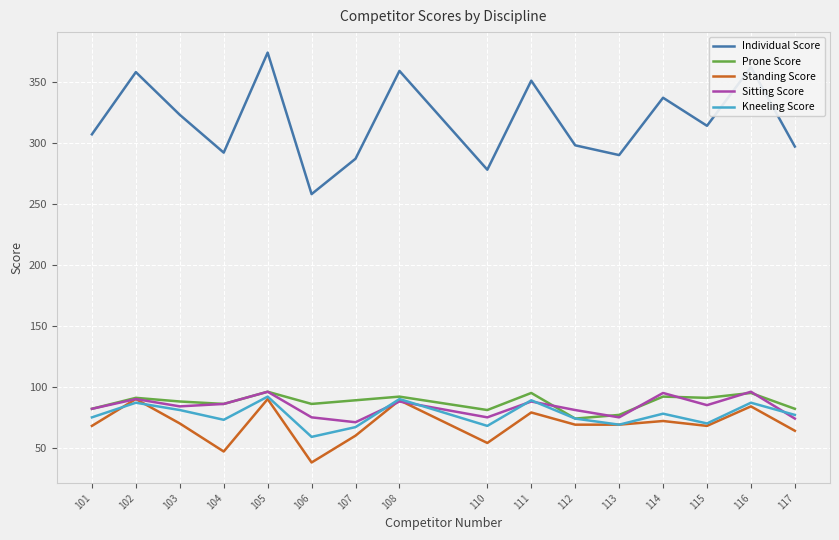

Which series has the largest range (max minus min)?

Individual Score